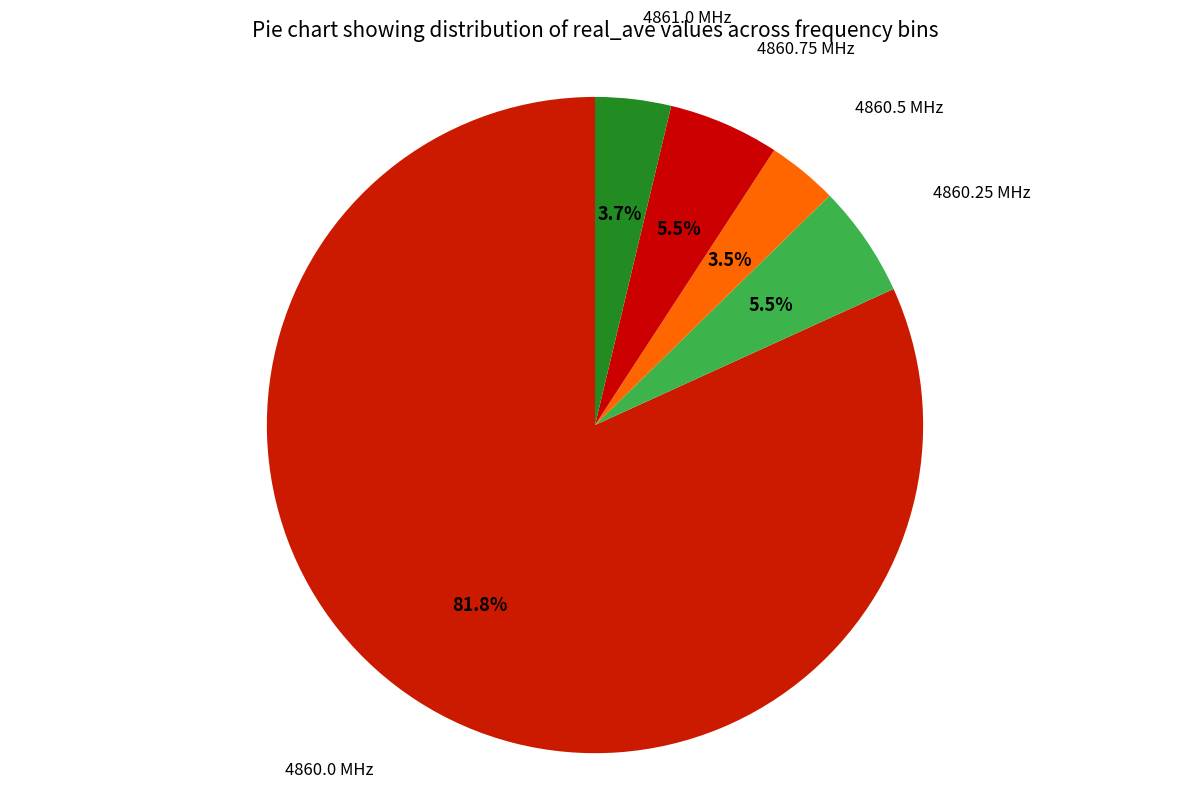

How many segments does this pie chart have?

5